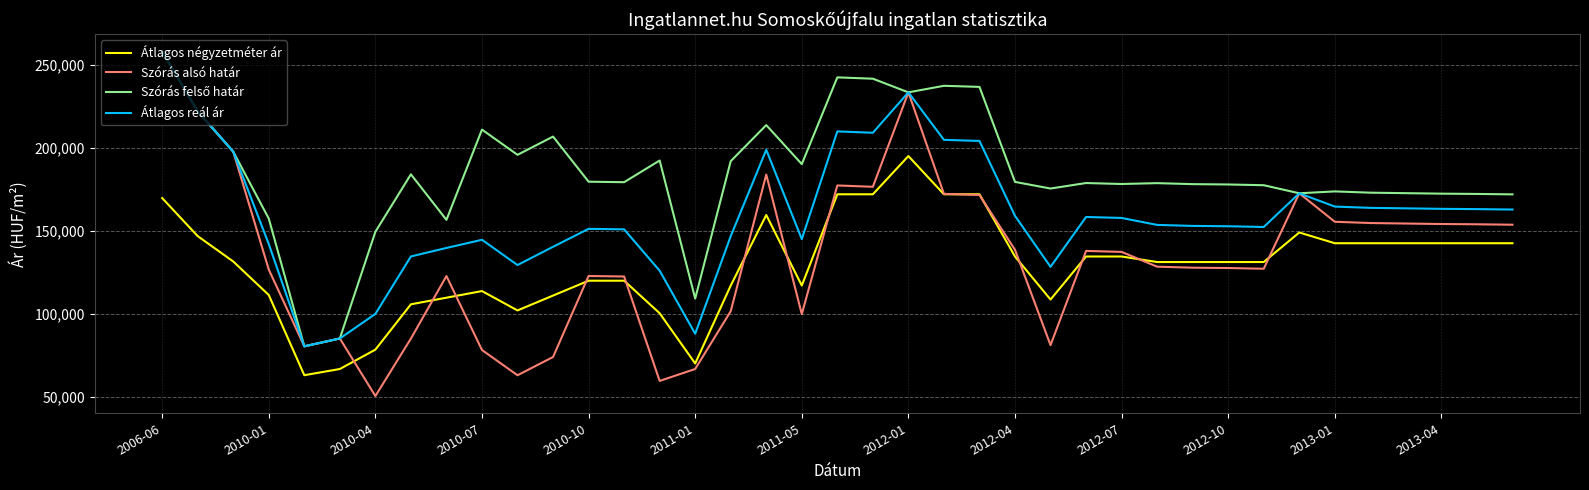

At how many categories does at least one series exceed 53885?

39